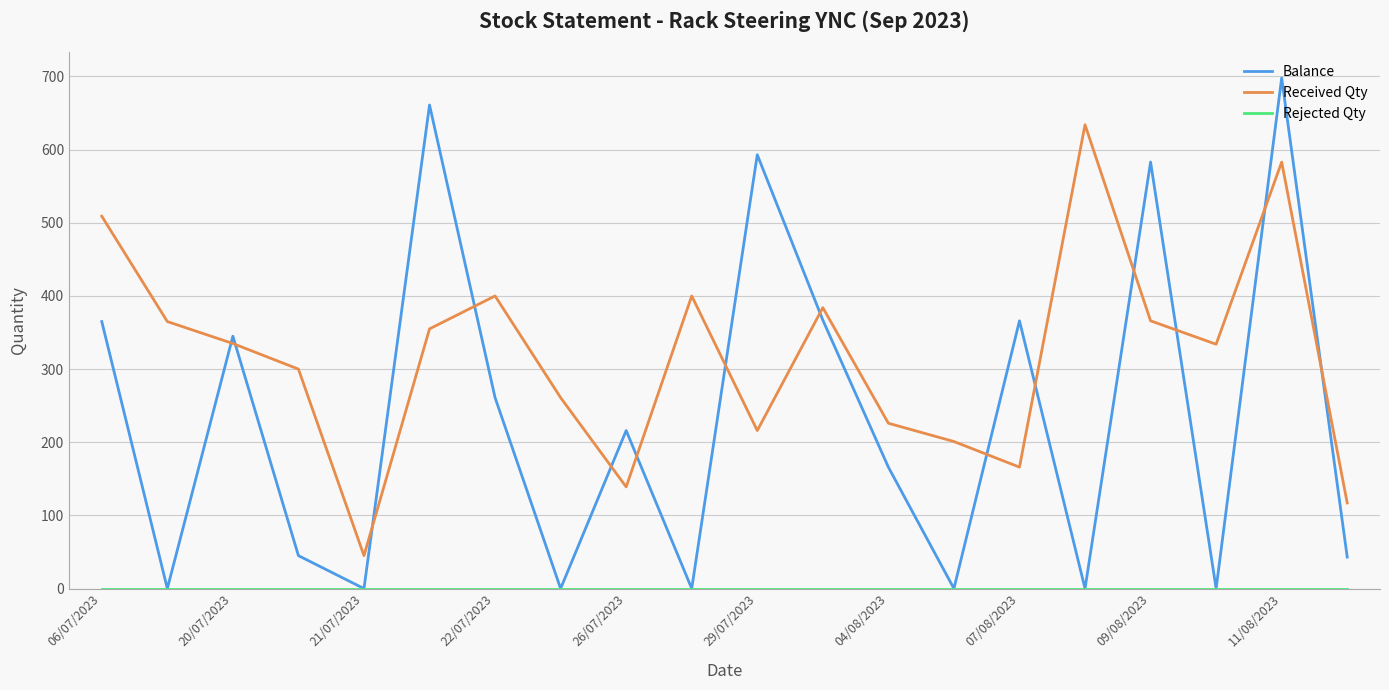

True or false: Received Qty and Balance cross at least once.

True